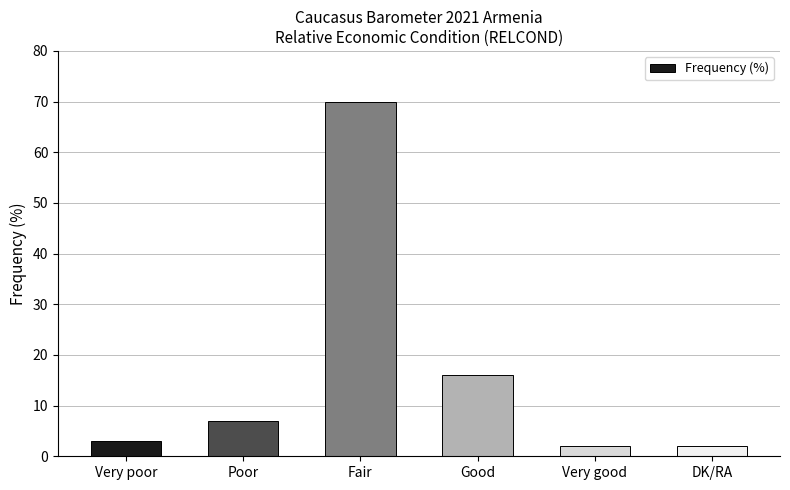

What is the minimum value shown in the chart?

2